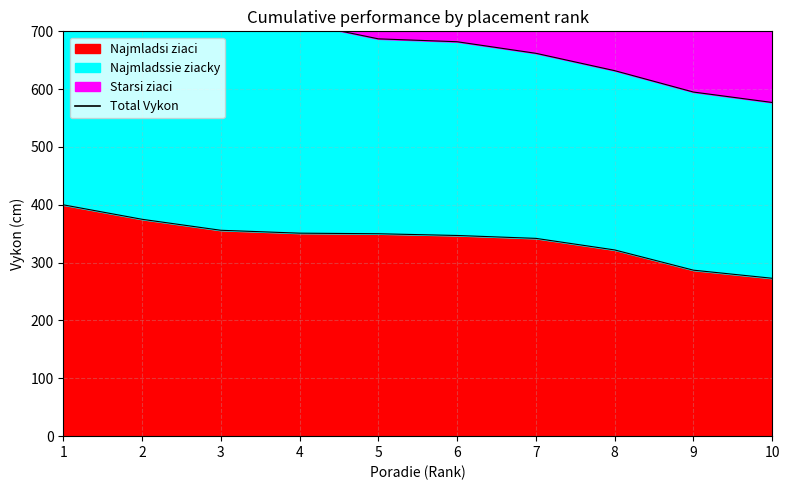

What is the value of the 5th point from the left?

1176